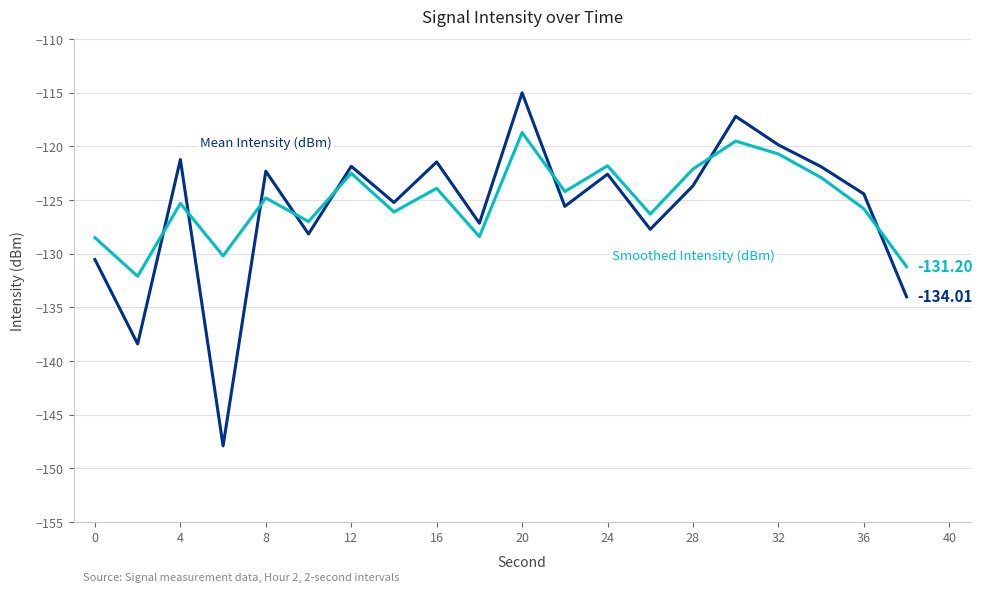

Does the chart display data point markers on the line(s)?

No